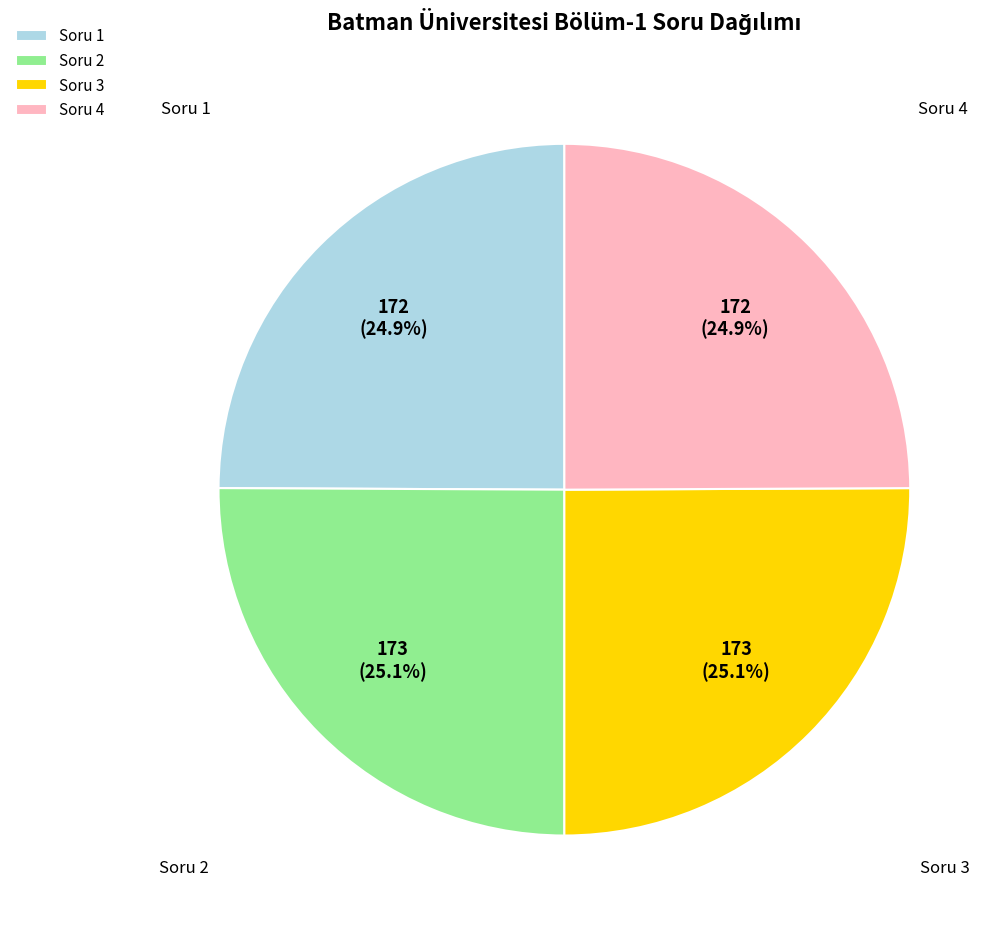

Does any single category account for the majority?

No